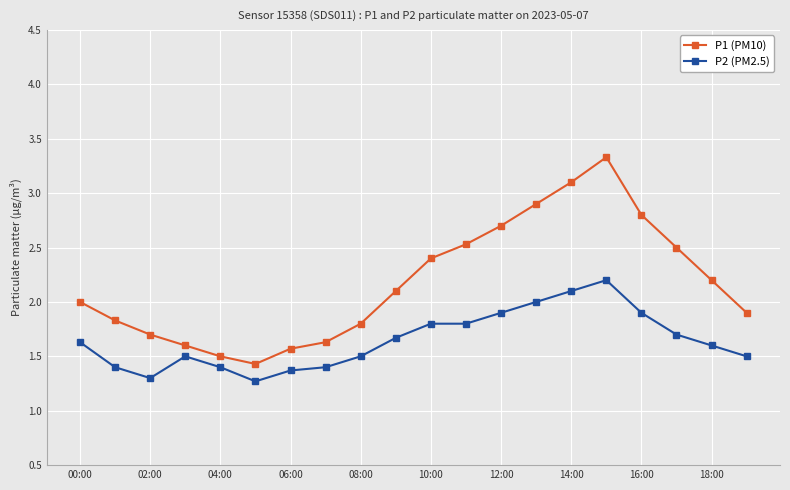

What is the minimum value shown in the chart?

1.3